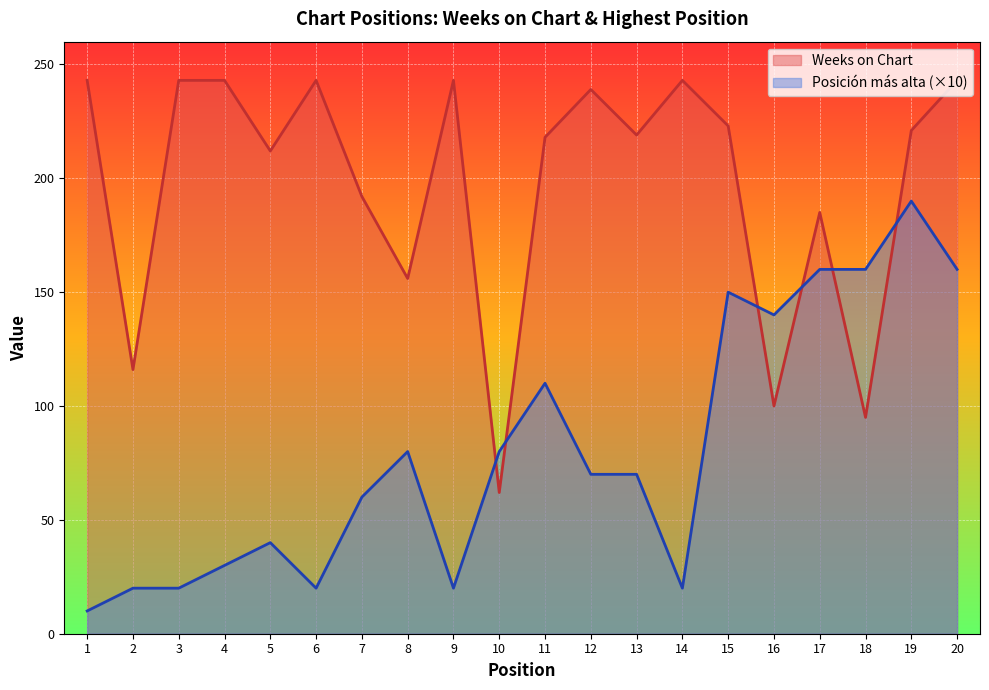

Count the number of data series in this chart.

2